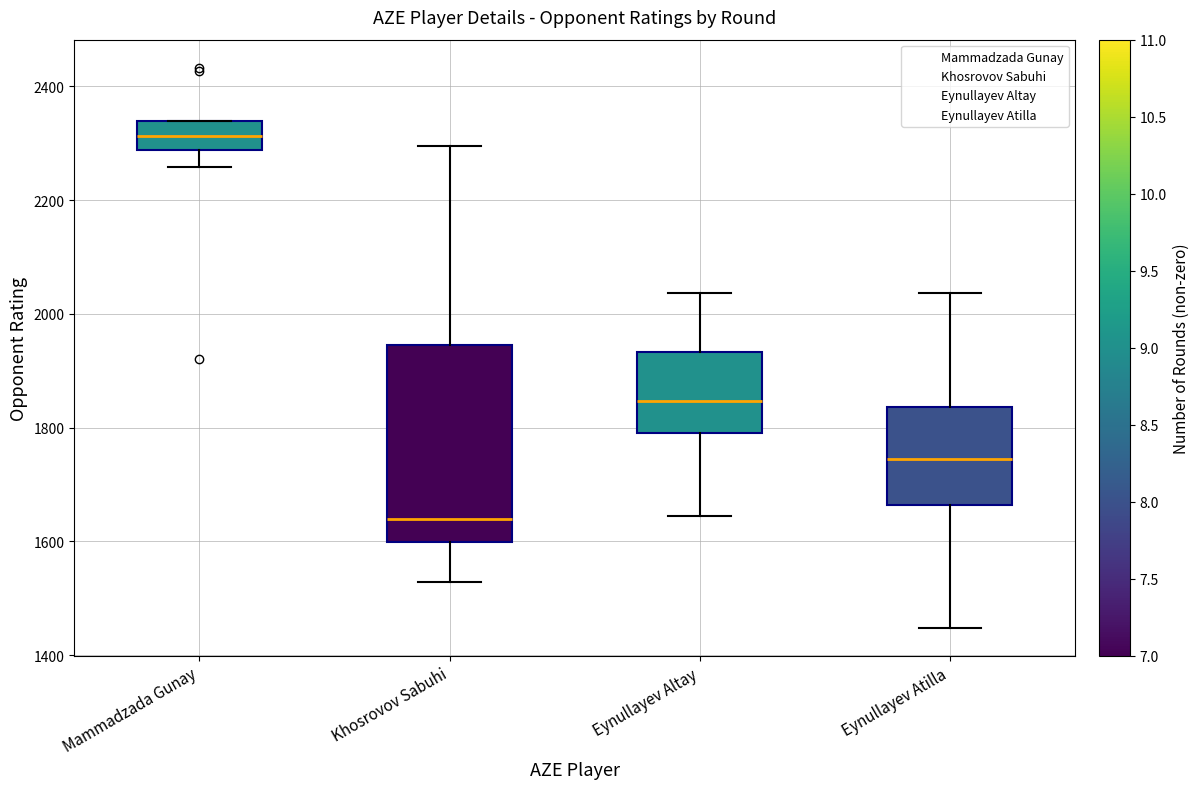

Where is the lower edge of the box for Mammadzada Gunay on the y-axis? The values are not printed on the chart, so give them approximately, as read against the axis.

2280